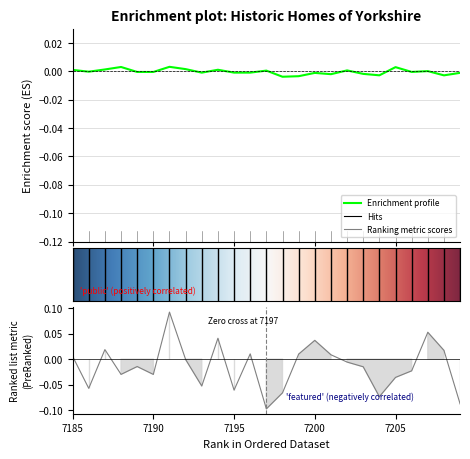

What is the total value across all series at 7189?

1